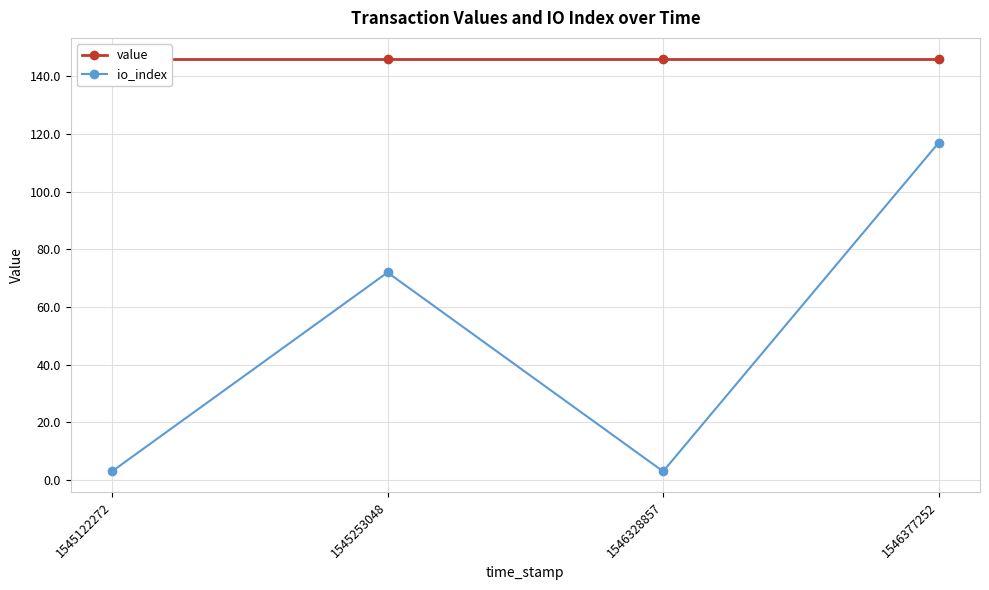

What is the maximum value for value?

146.2